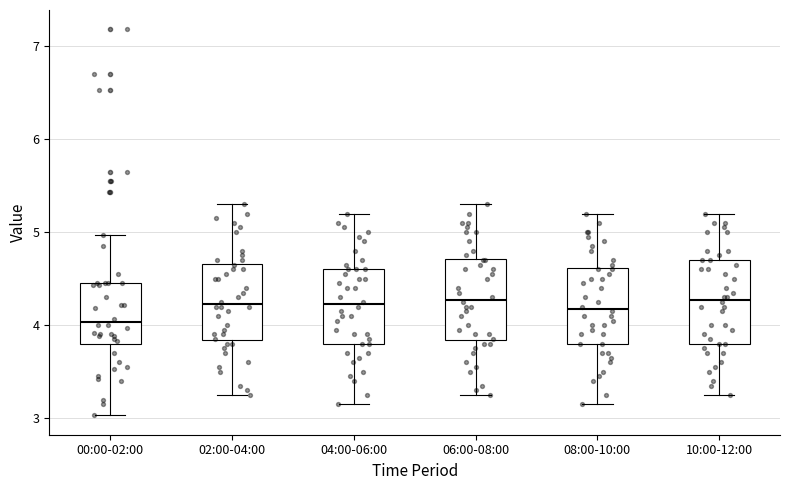

Where does the median line of the box for 08:00-10:00 sit on the y-axis? The values are not printed on the chart, so give them approximately, as read against the axis.

4.2